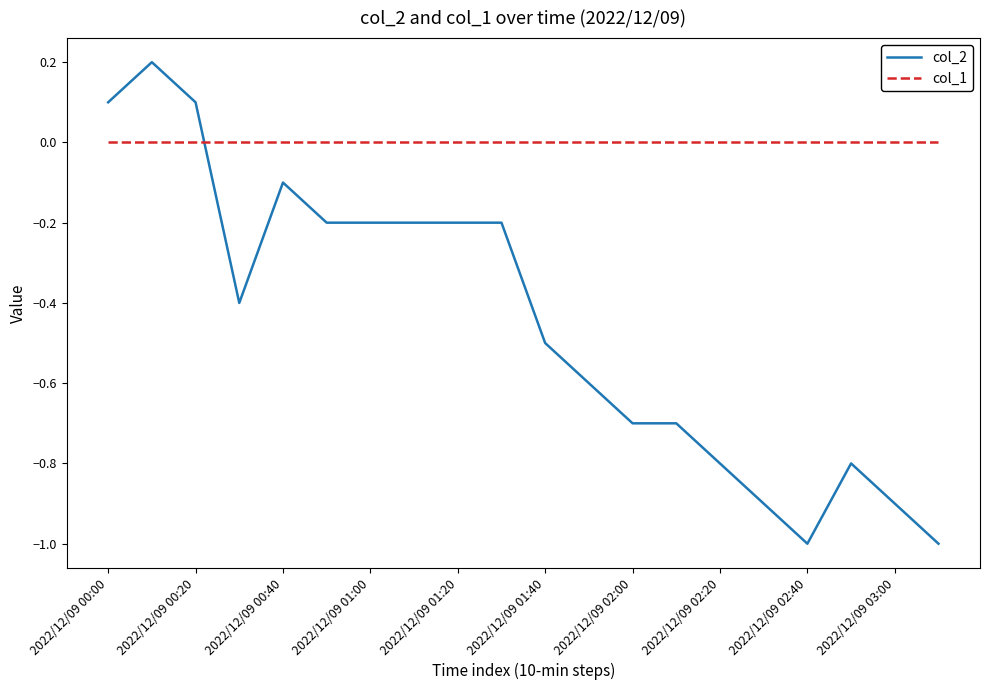

Which series has the widest spread of values?

col_2